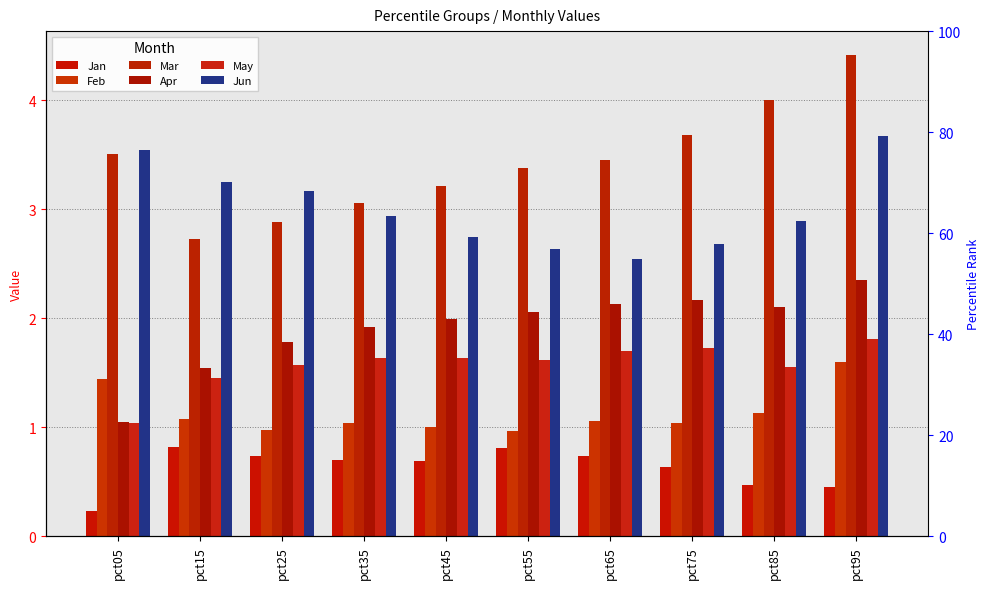

At how many categories does at least one series exceed 0?

10